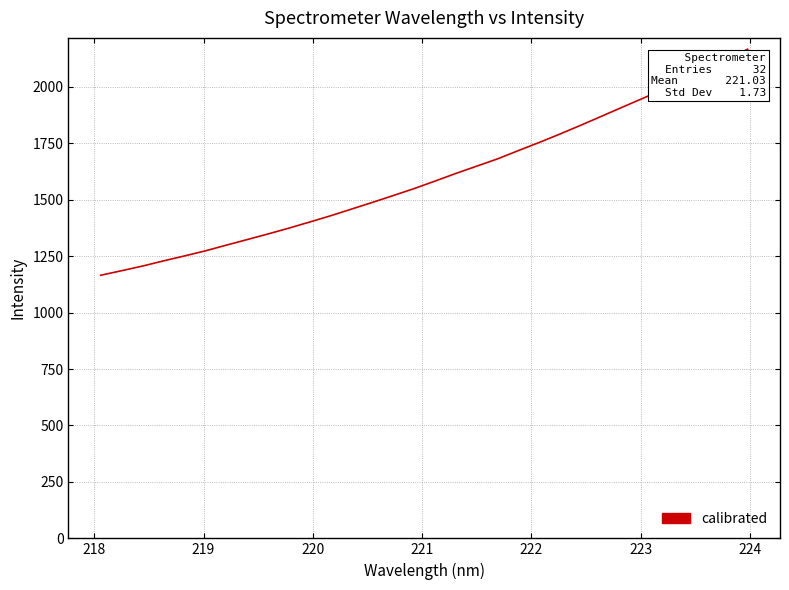

What is the difference between the maximum and minimum values?

1001.4